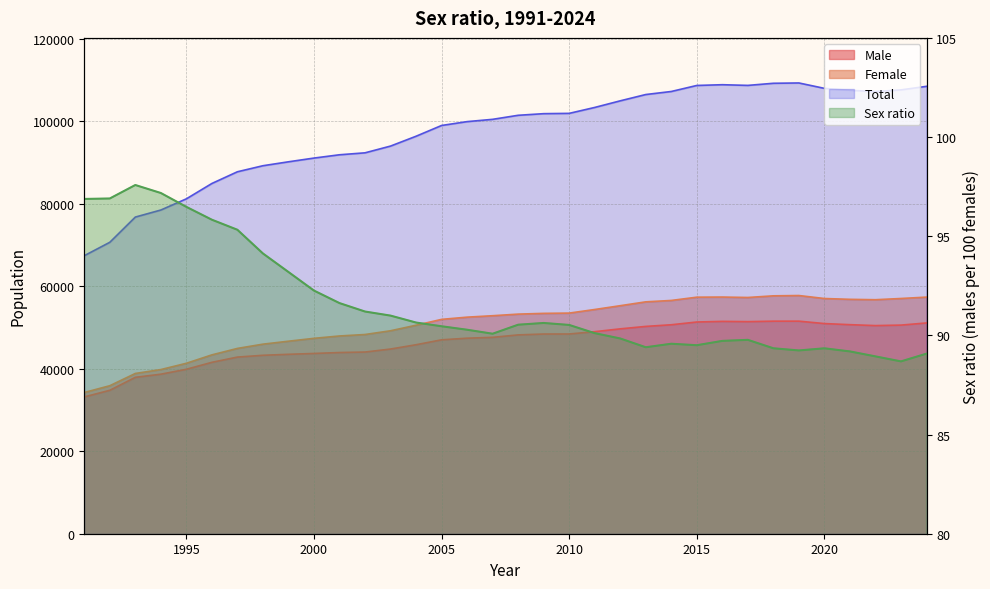

List the series in order of their peak value, lowest first.

Sex ratio, Male, Female, Total